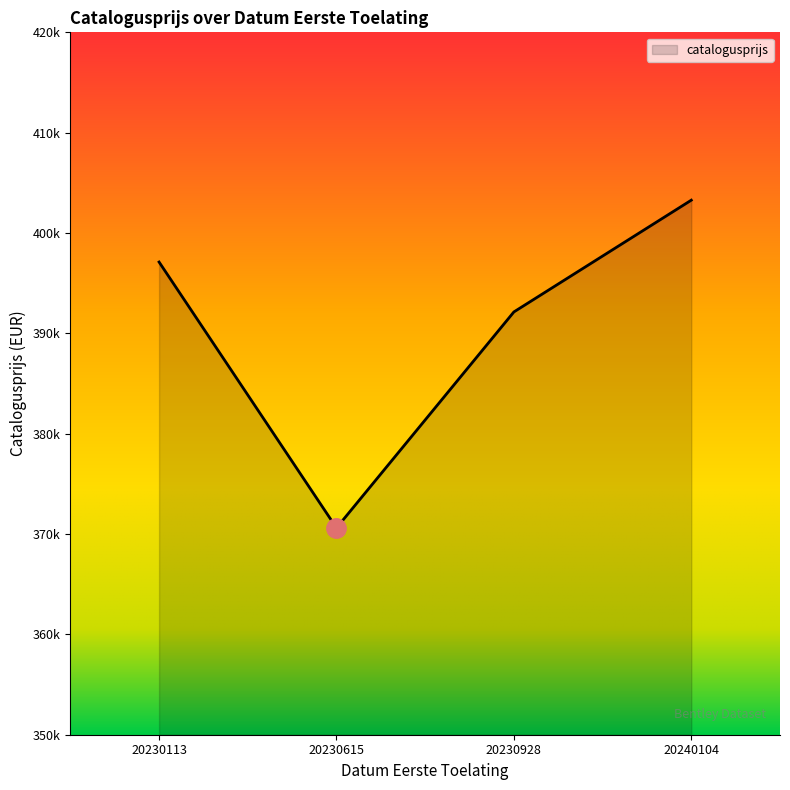

Reading left to right, what are all the values shown in this chart?

20230113=397109	20230615=370610	20230928=392136	20240104=403274